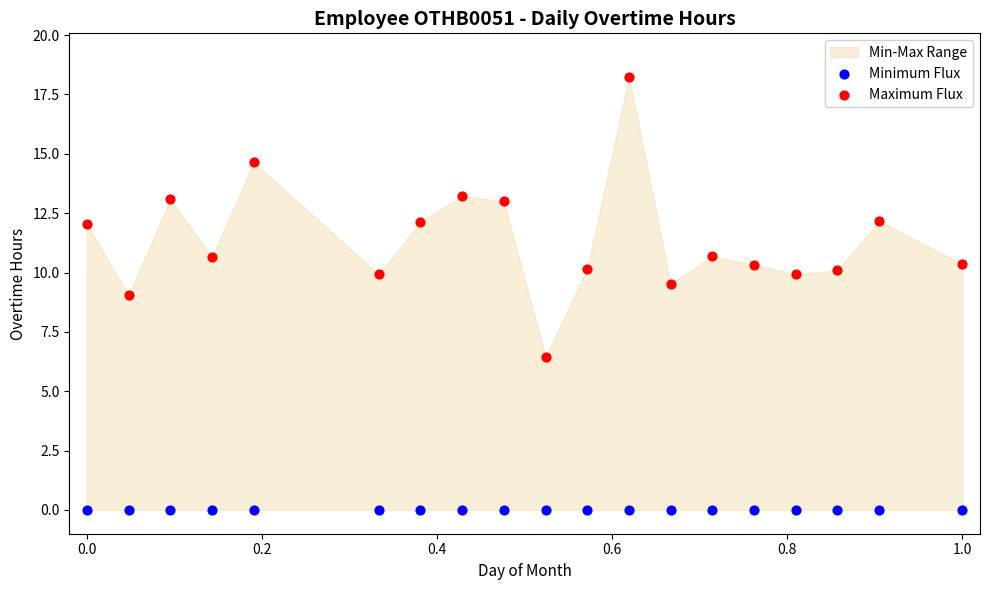

Which series contains the highest Y value?

Maximum Flux